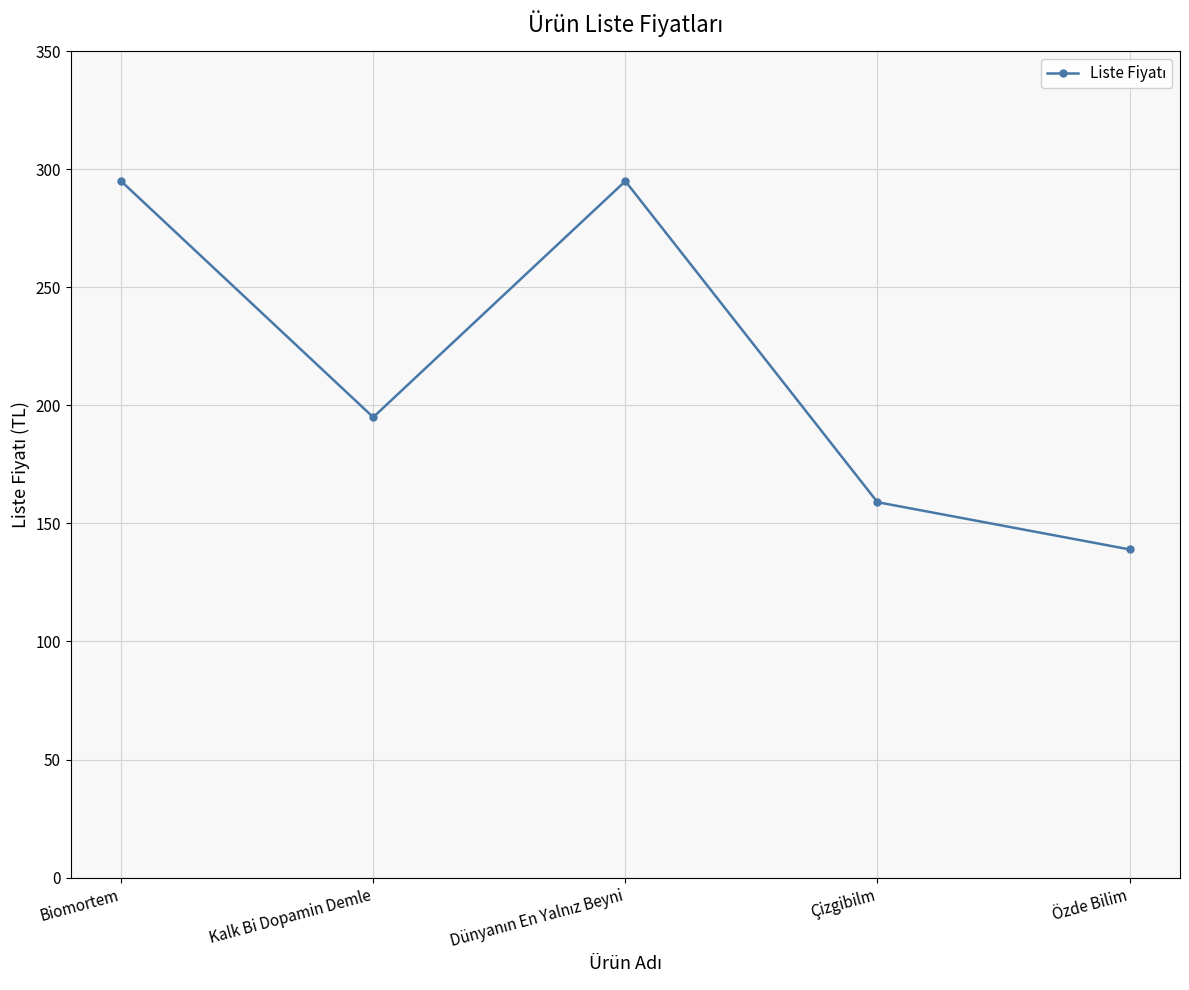

At which label is the value closest to 217?

Kalk Bi Dopamin Demle